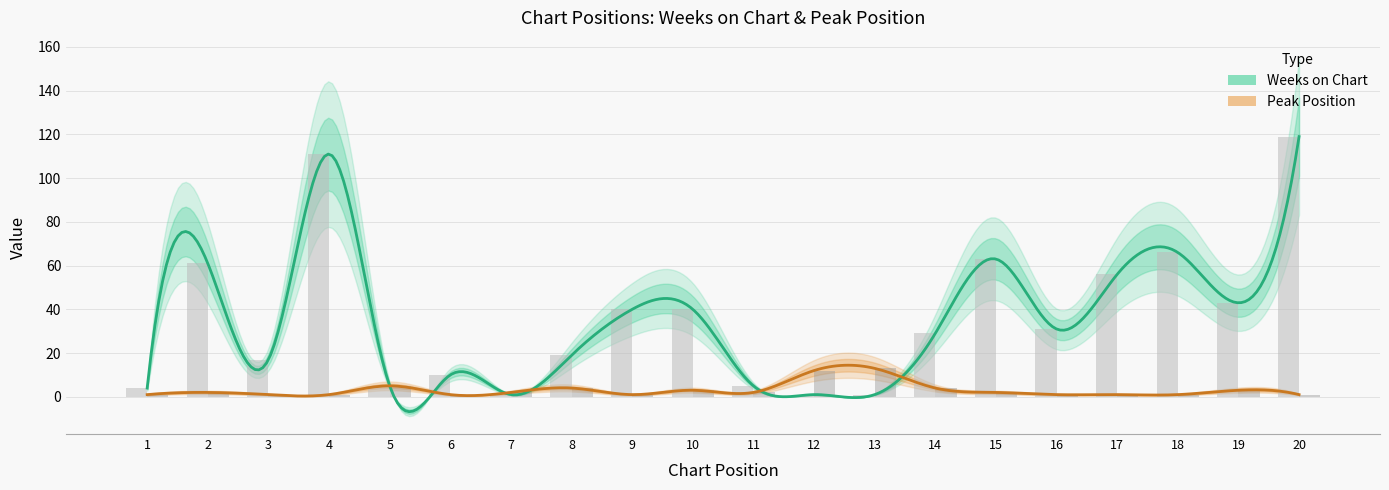

At which label is Peak Position closest to 7?

5